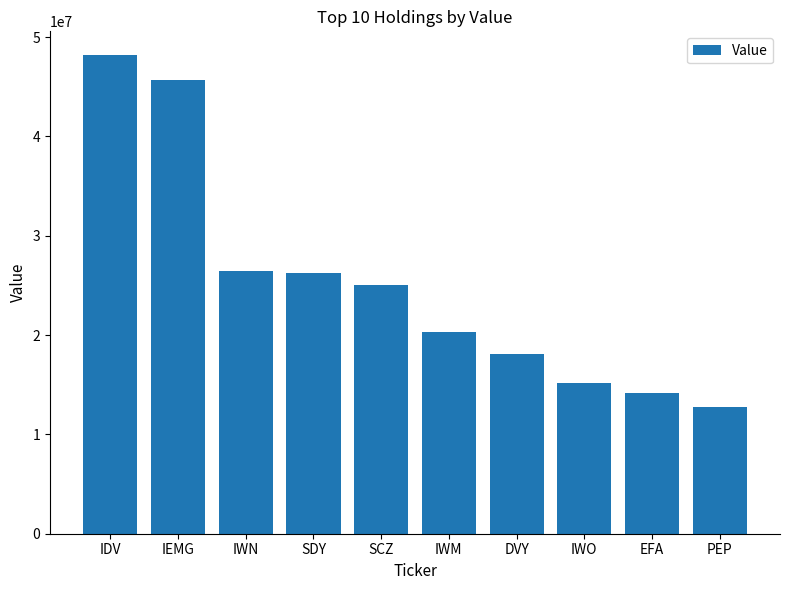

What is the sum of all values?

252072000